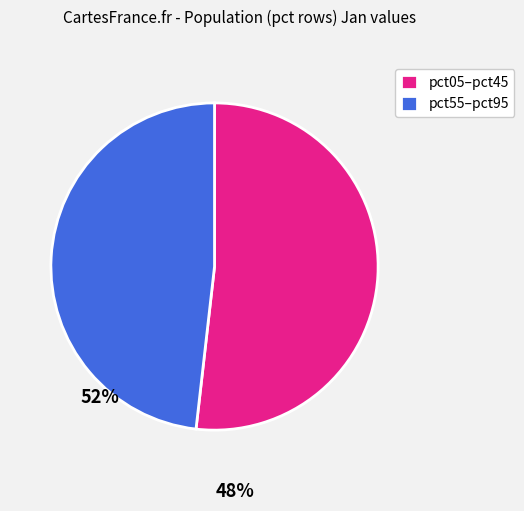

Do pct05–pct45 and pct55–pct95 together represent more than half of the pie?

Yes